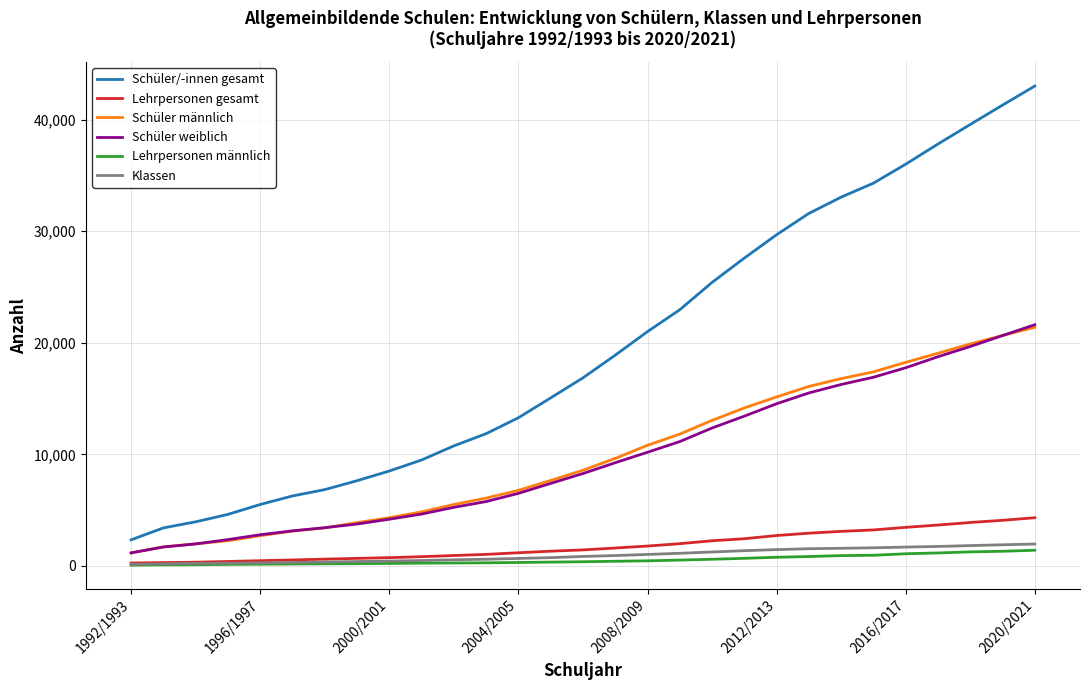

What is the difference between the maximum and minimum values in the Schüler weiblich series?

20448